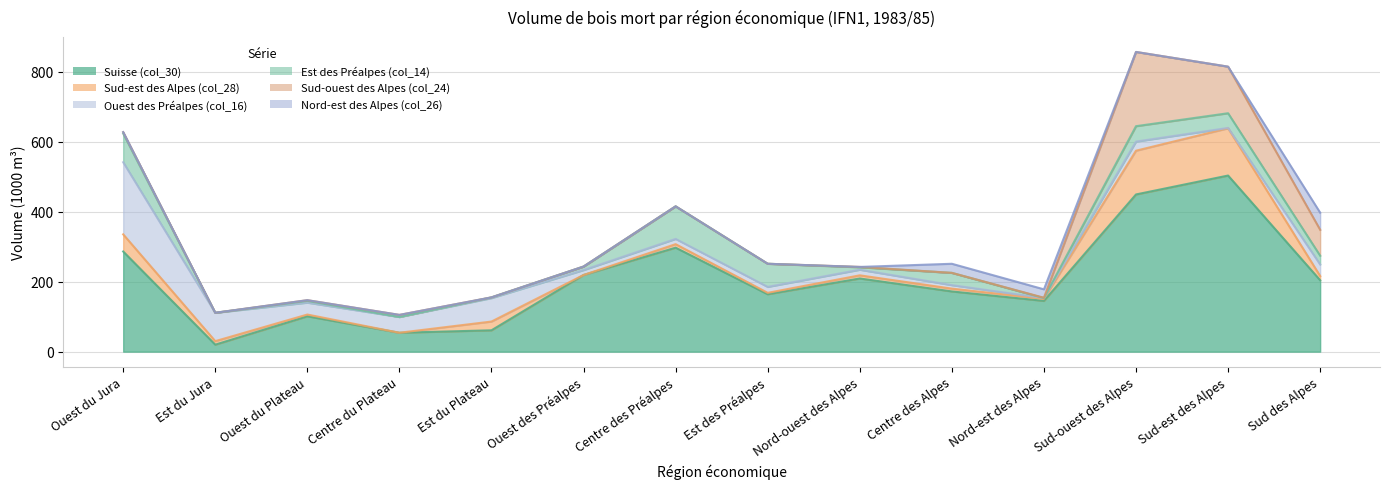

List the labels in order of Sud-ouest des Alpes (col_24) value, largest first.

Sud-ouest des Alpes, Sud-est des Alpes, Sud des Alpes, Centre du Plateau, Ouest du Jura, Ouest du Plateau, Nord-ouest des Alpes, Nord-est des Alpes, Est du Jura, Est du Plateau, Ouest des Préalpes, Centre des Préalpes, Est des Préalpes, Centre des Alpes